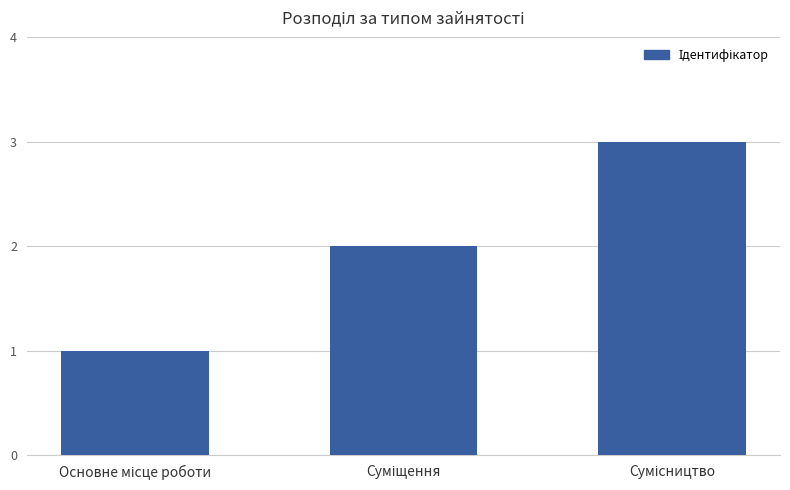

Reading left to right, list all the values displayed in this chart.

1	2	3